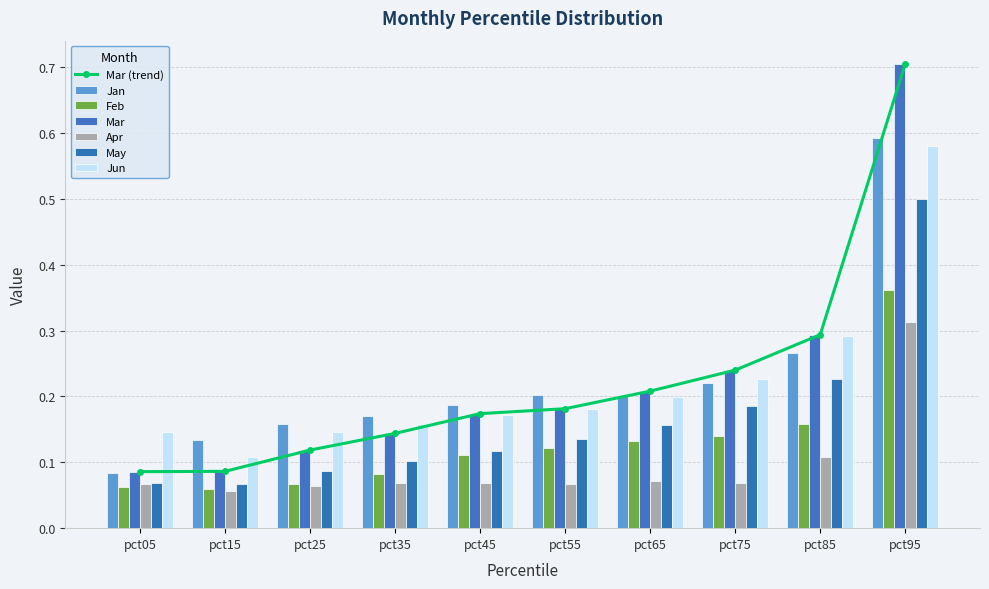

What are all the series names shown in the legend?

Jan, Feb, Mar, Apr, May, Jun